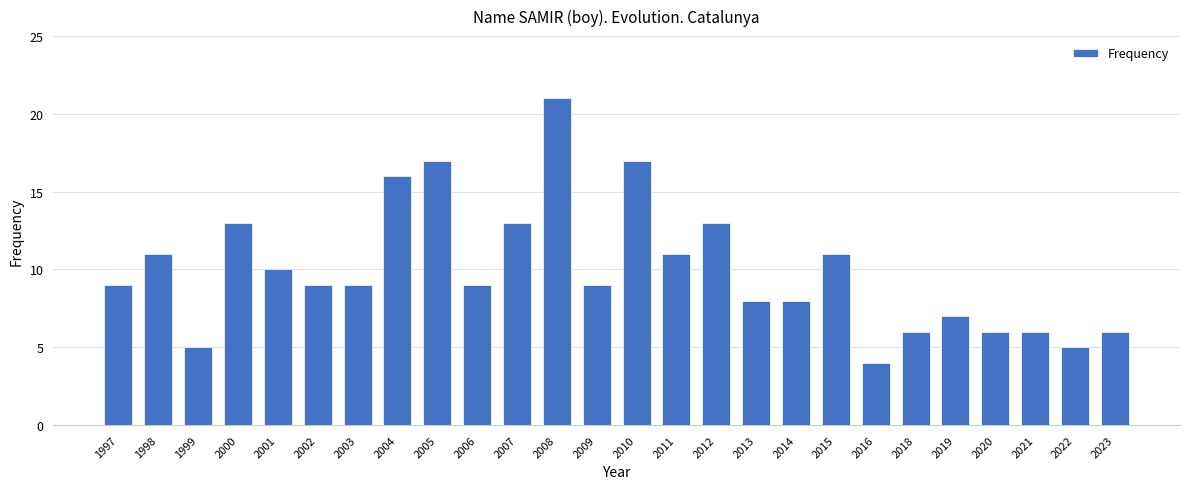

True or false: the data shows 7 at 2016.

False